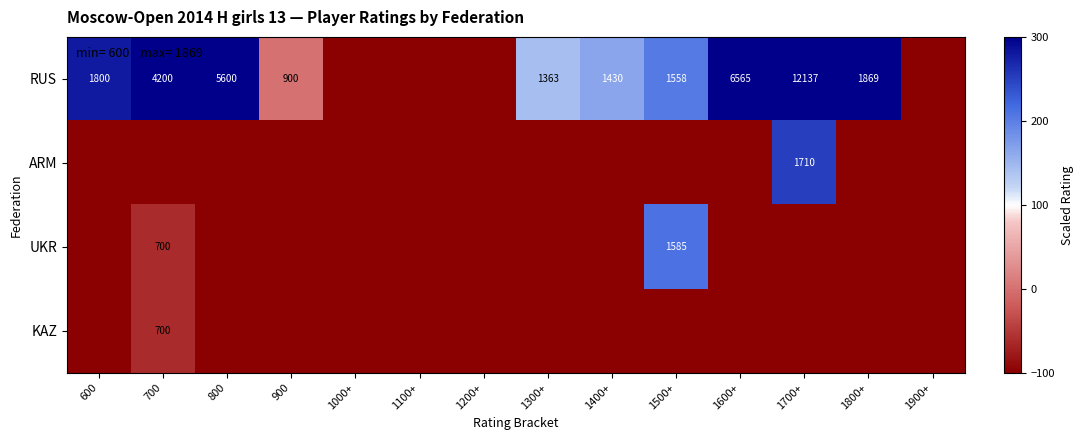

Which series has the largest total across all categories?

RUS